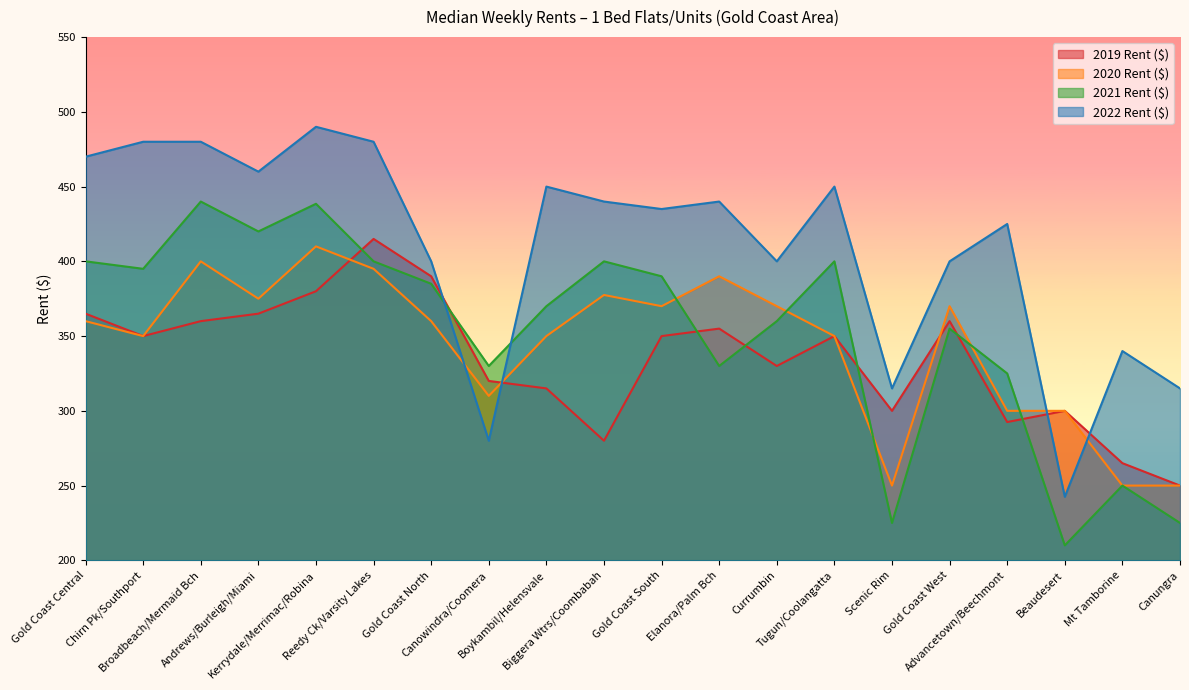

List the series in order of their peak value, highest first.

2022 Rent ($), 2021 Rent ($), 2019 Rent ($), 2020 Rent ($)